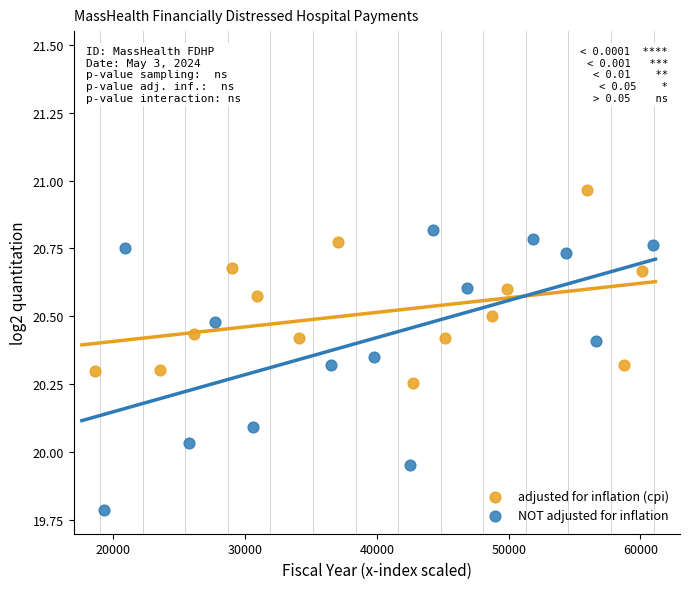

Which series reaches the maximum Y coordinate?

adjusted for inflation (cpi)